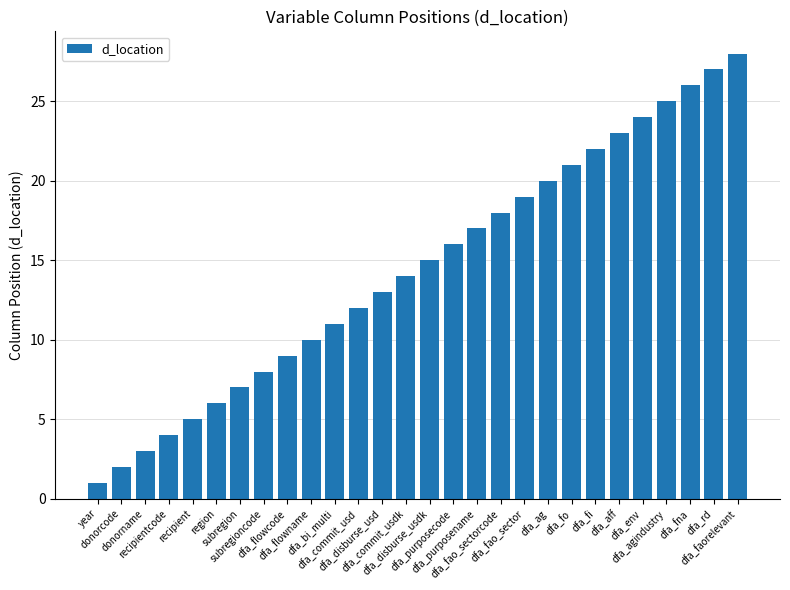

What is the ratio of the value at subregion to the value at dfa_commit_usd?

0.6